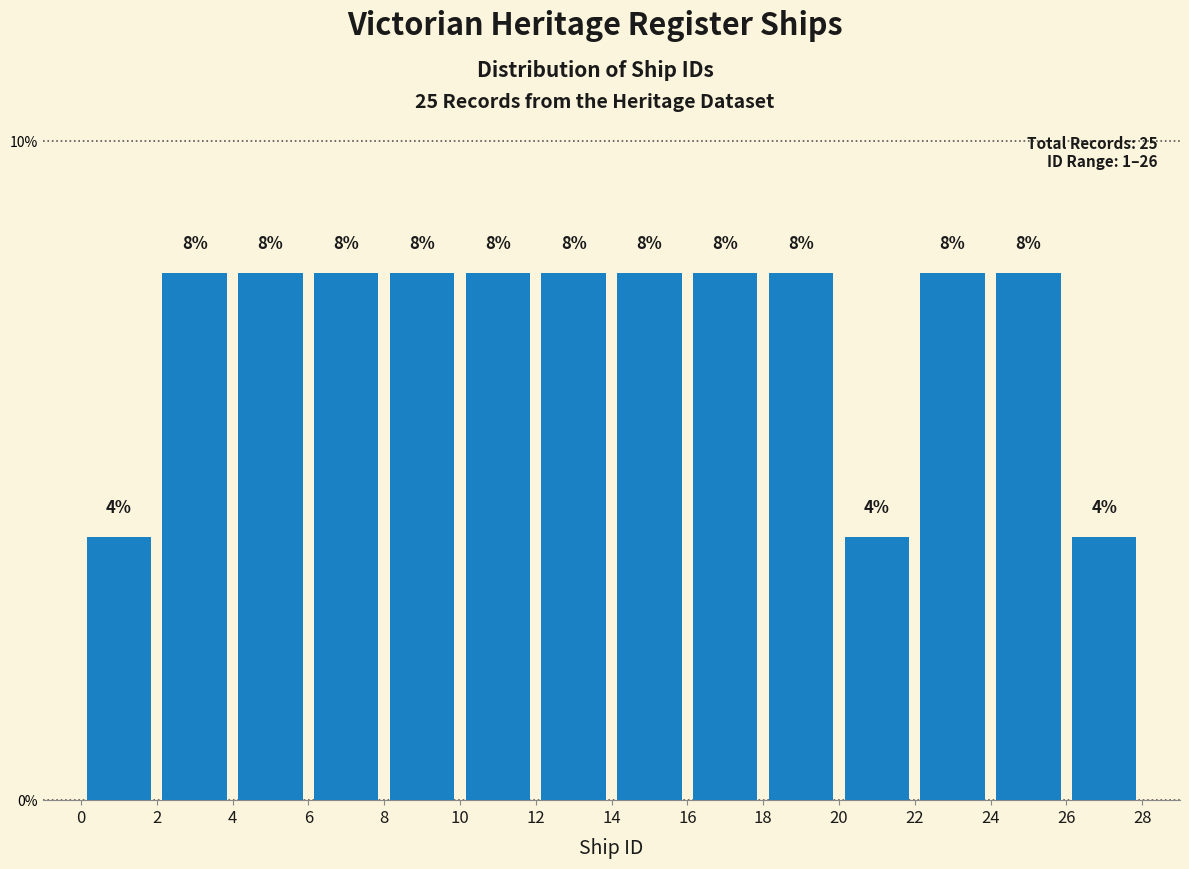

How tall is the bar that spans 16 to 18 on the x-axis?

8